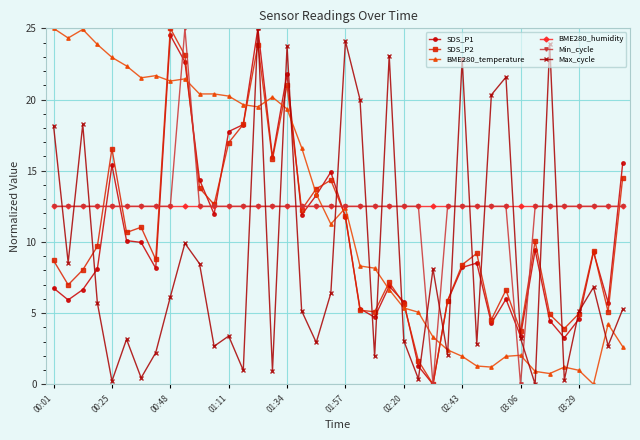

What are all the series names shown in the legend?

SDS_P1, SDS_P2, BME280_temperature, BME280_humidity, Min_cycle, Max_cycle